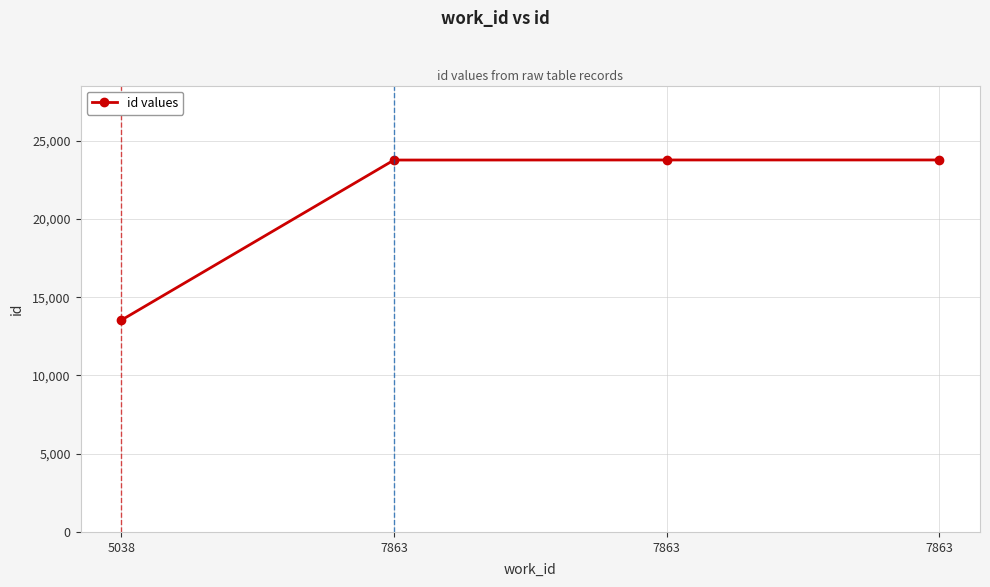

How many series are shown in this chart?

1